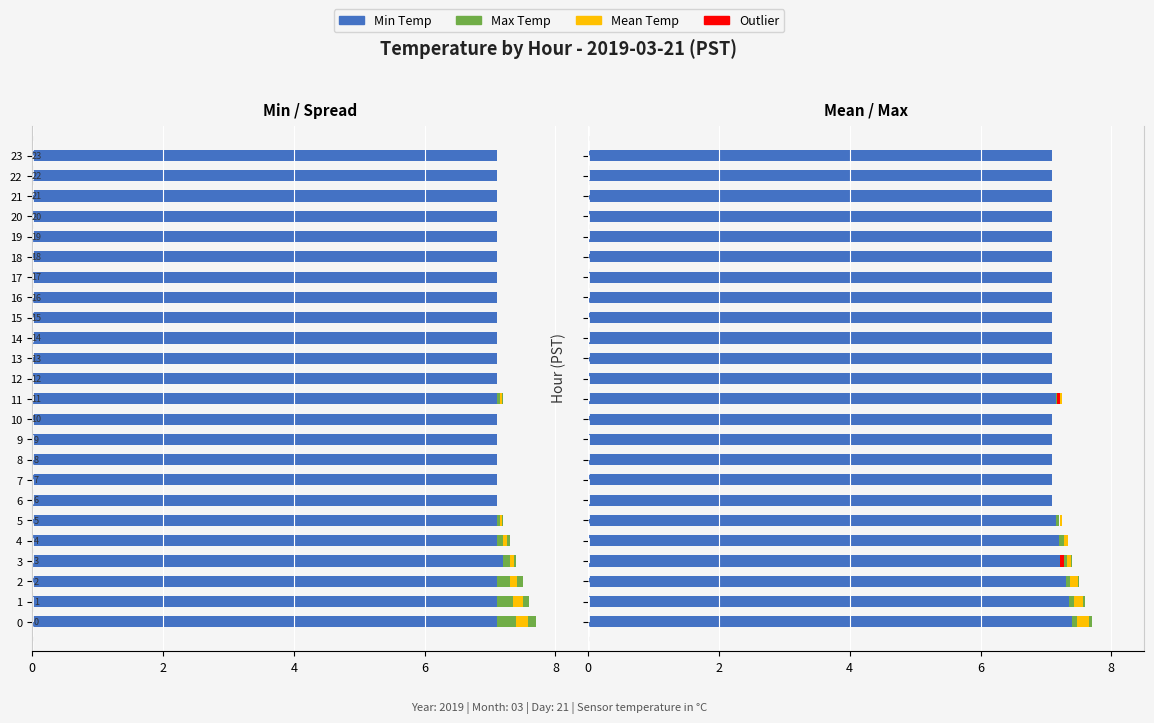

How many values in Spread are below zero?

7